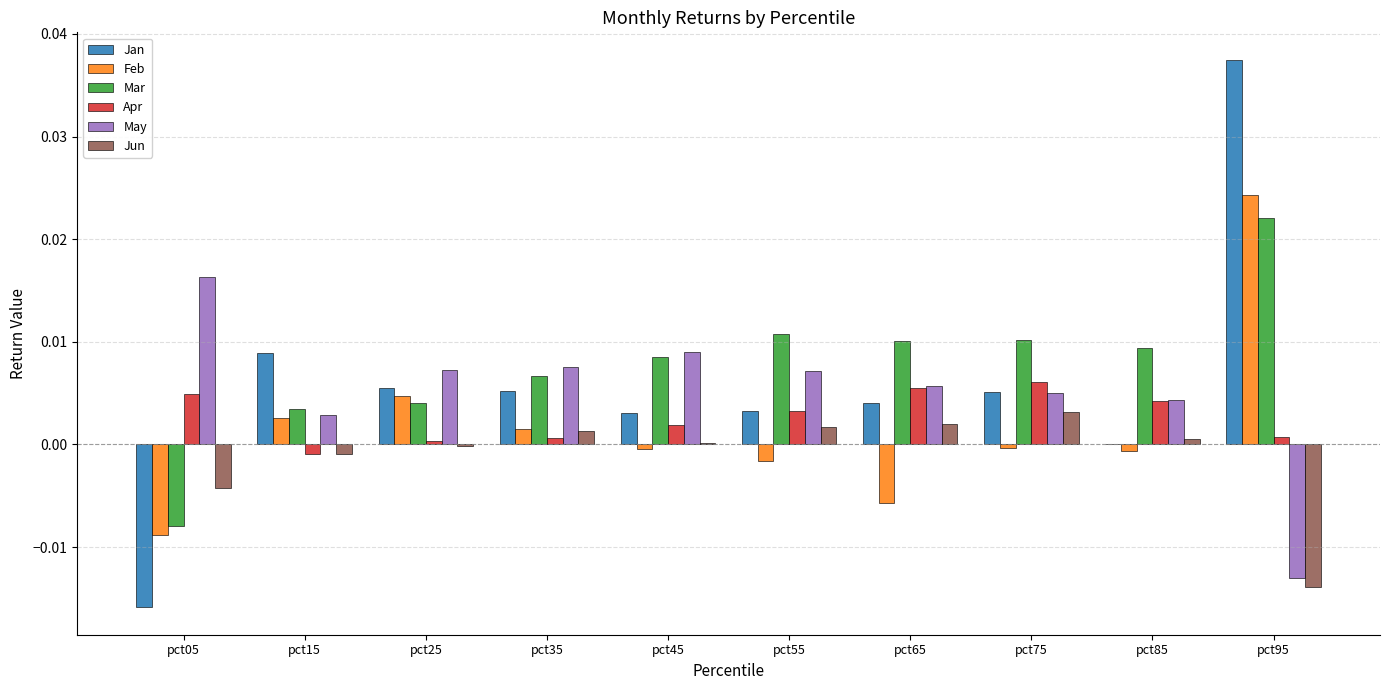

The value of Jan at pct35 is 0.0. True or false?

True